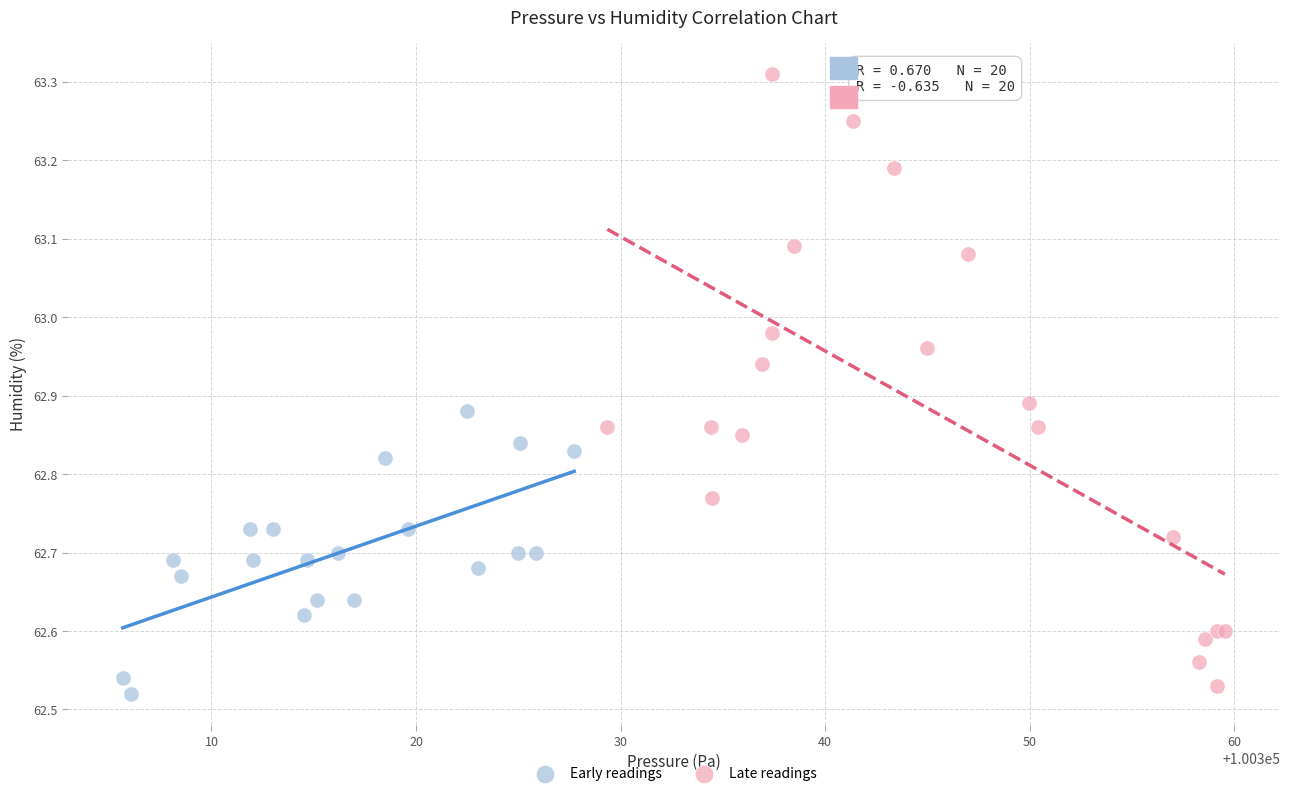

Which series has the largest Y range (max minus min)?

Late readings